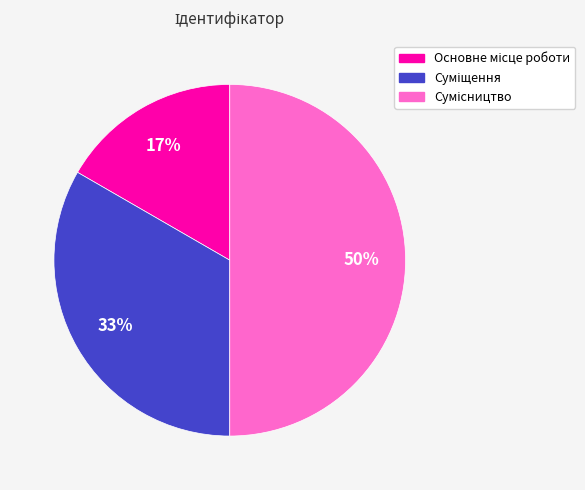

To the nearest percent, what is the difference between the largest and smallest slice percentages?

33%